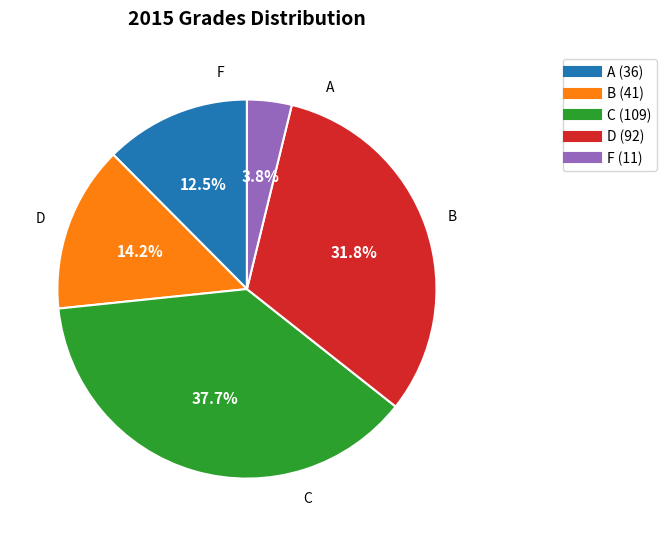

Which has a higher value, B or A?

B